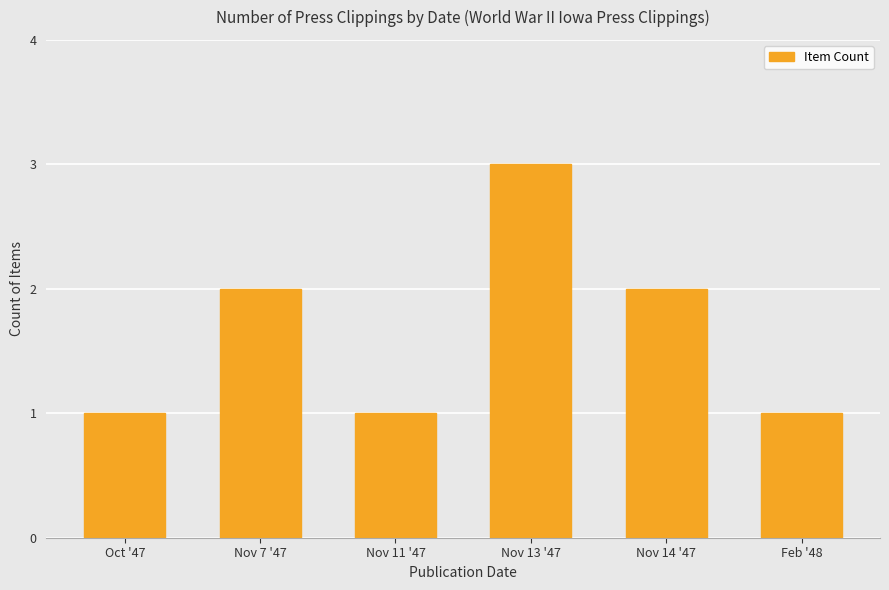

What is the value of the 5th bar from the left?

2